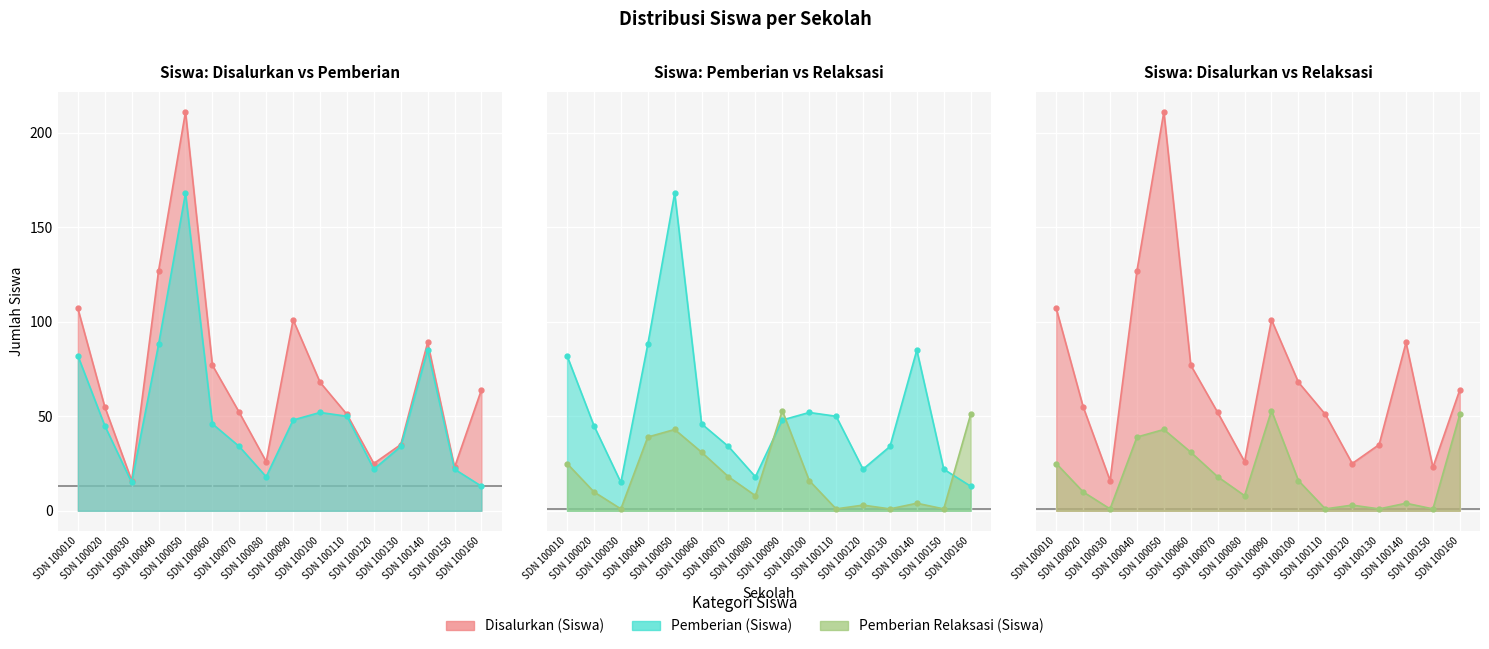

At which category is the sum across all series the highest?

SDN 100050